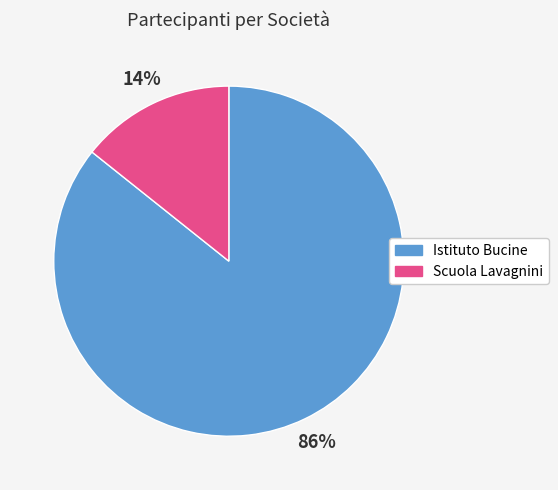

To the nearest percent, what percentage of the pie is Istituto Bucine?

86%